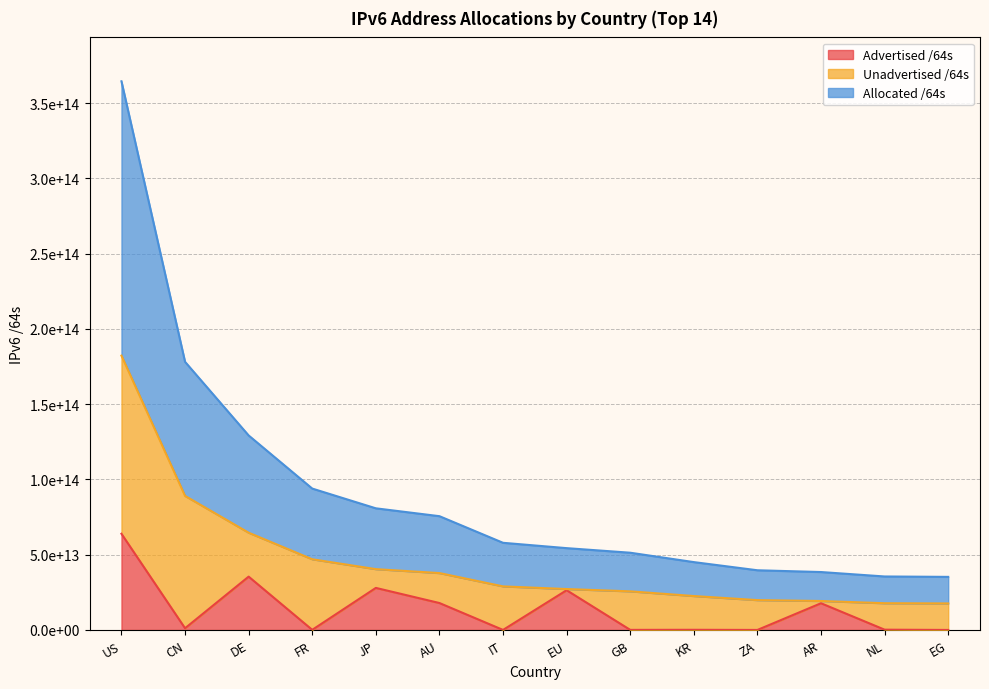

What is the average value of the Advertised /64s series?

13637602064091